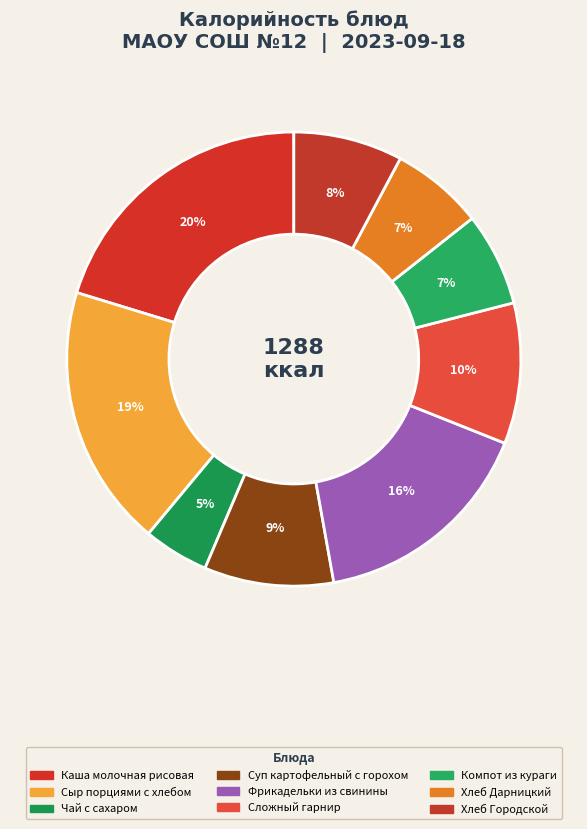

How many slices are in this pie chart?

9